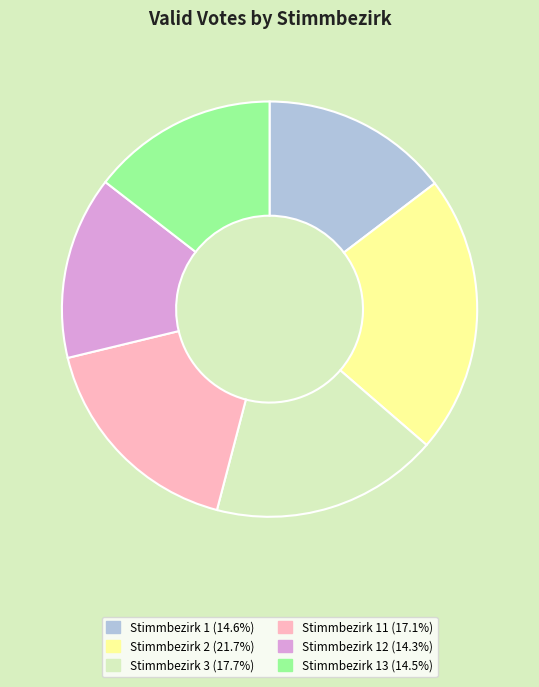

Does any single category account for the majority?

No